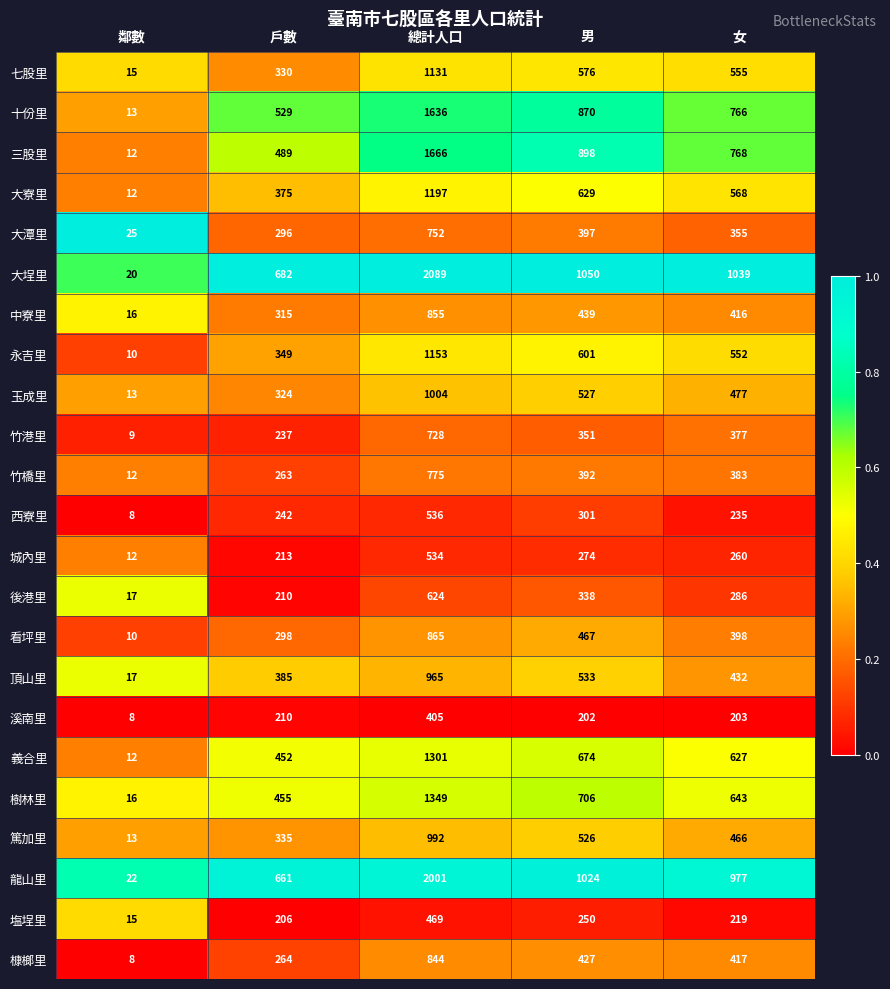

The value of 大寮里 at 戶數 is 375. True or false?

True